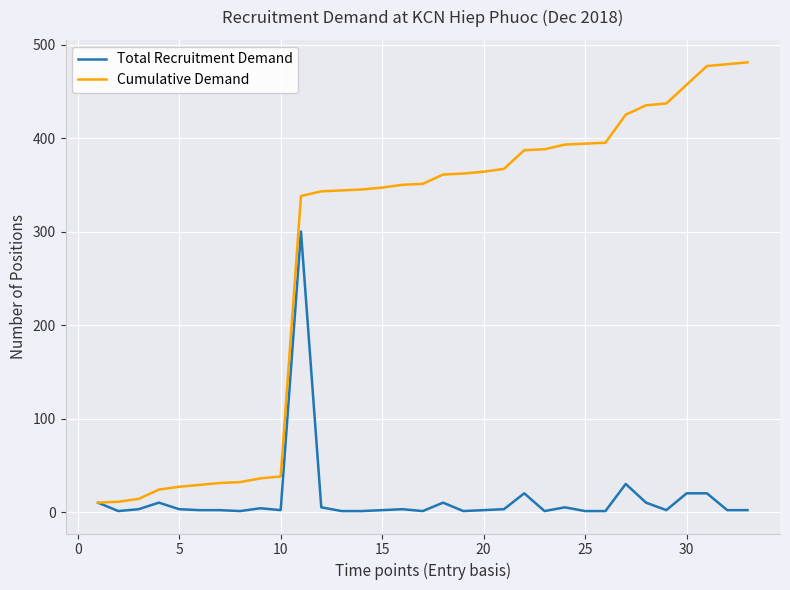

Which series has the widest spread of values?

Cumulative Demand